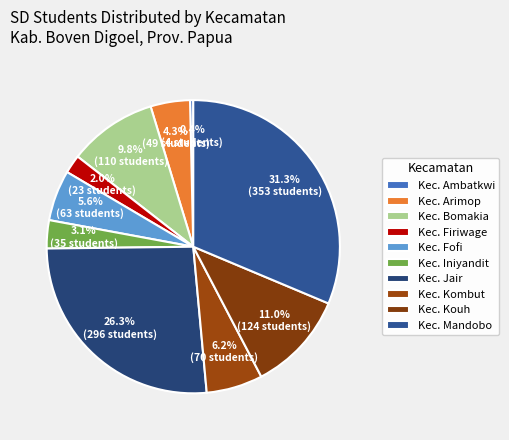

To the nearest percent, what is the average slice percentage?

10%